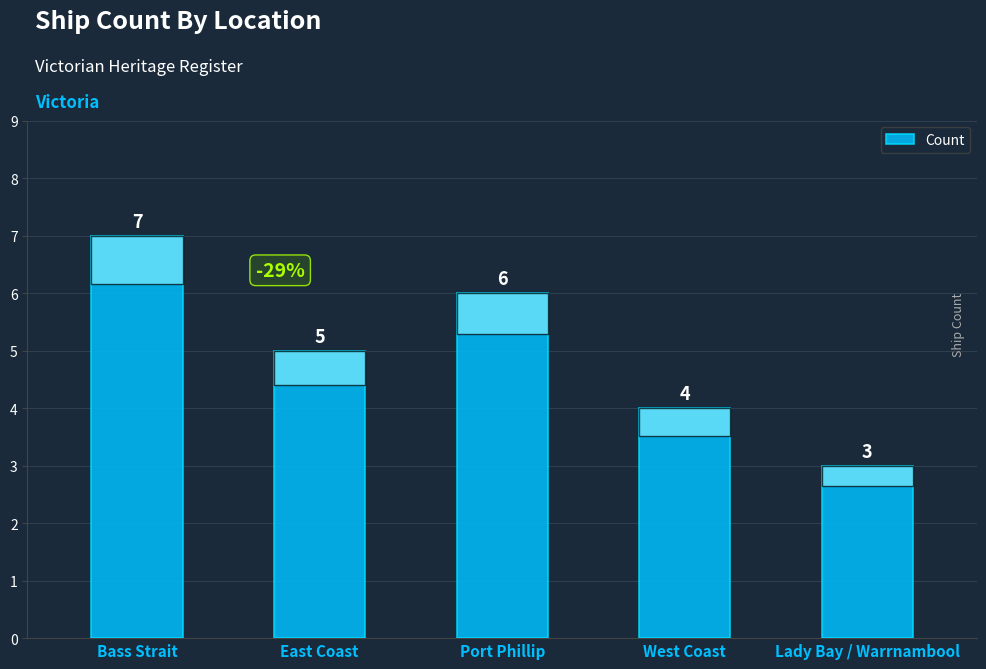

List the labels in order of value, largest first.

Bass Strait, Port Phillip, East Coast, West Coast, Lady Bay / Warrnambool